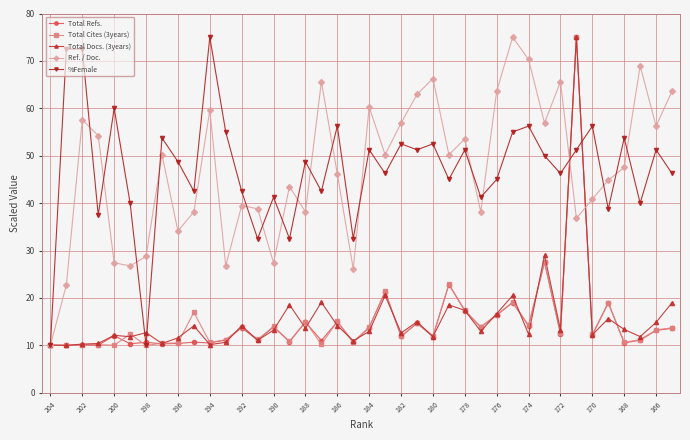

At how many categories does at least one series exceed 25?

39